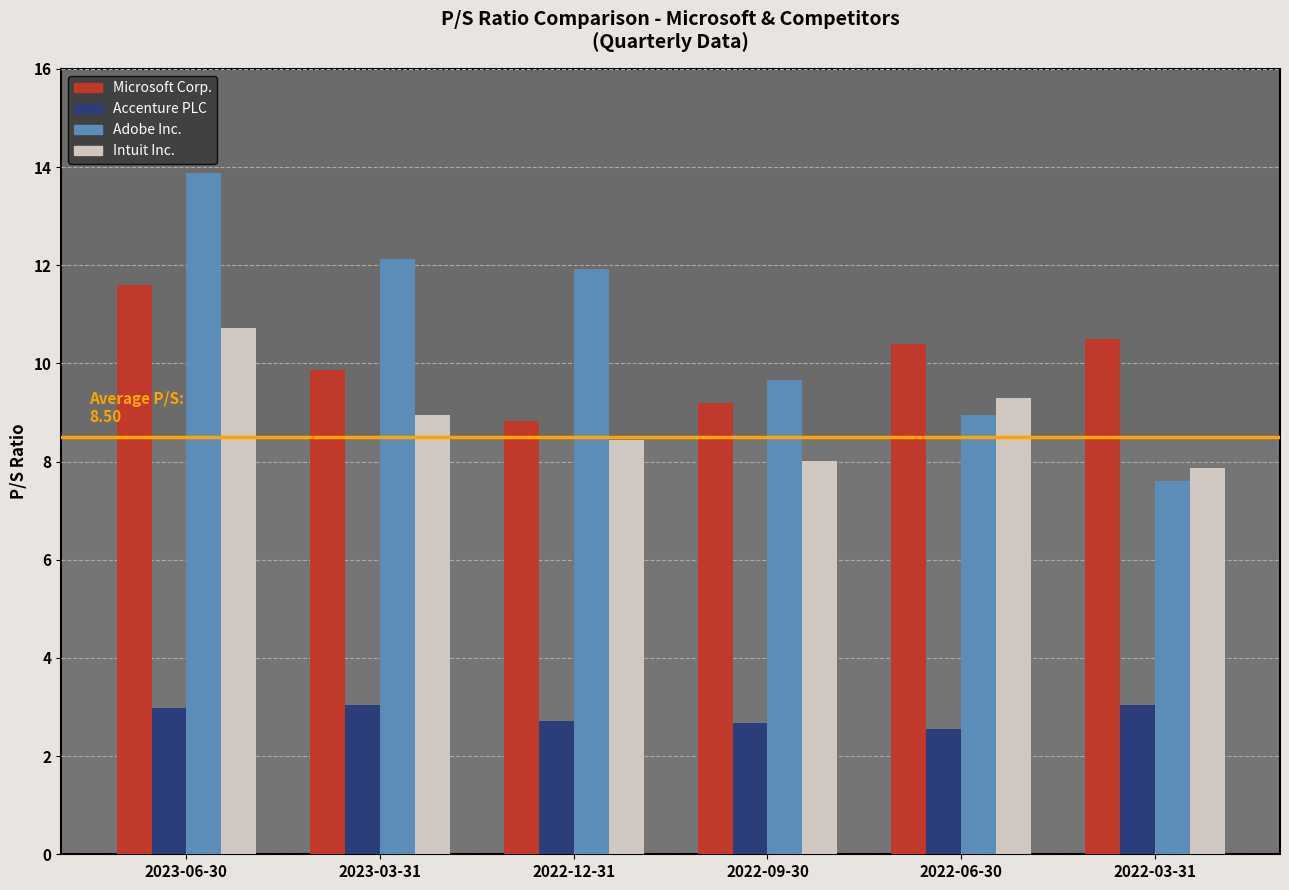

What is the spread (max minus min) of values at 2022-12-31?

9.2